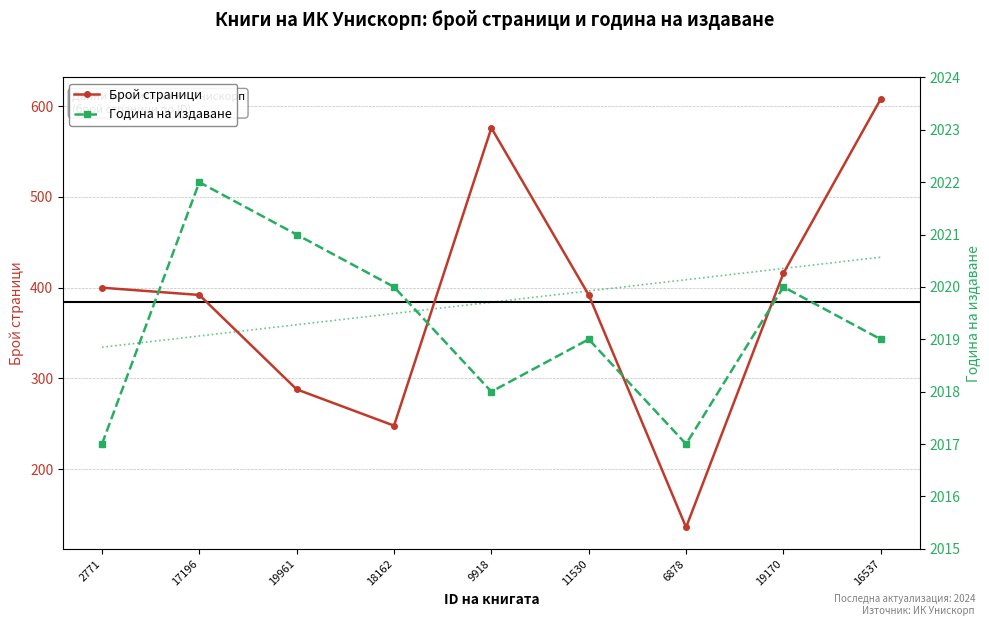

Reading right to left, what are all the values shown in this chart?

Брой страници: 608	416	136	392	576	248	288	392	400
Година на издаване: 2019	2020	2017	2019	2018	2020	2021	2022	2017